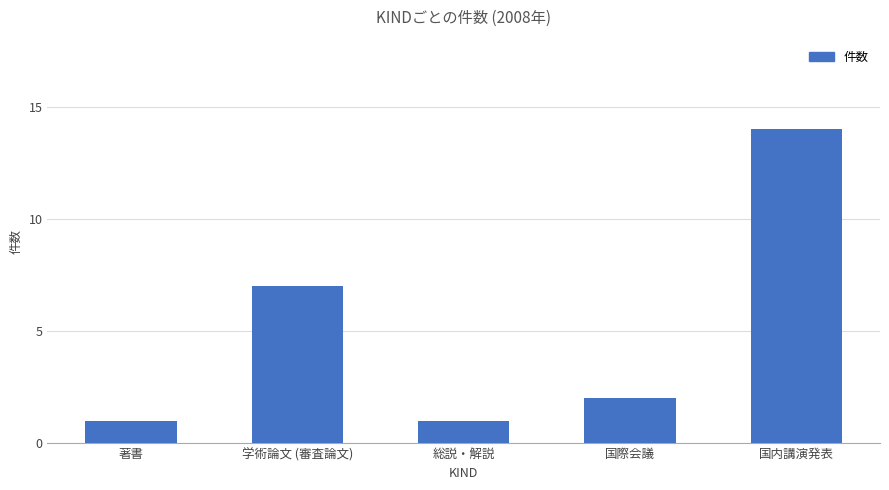

What is the difference between the maximum and minimum values?

13